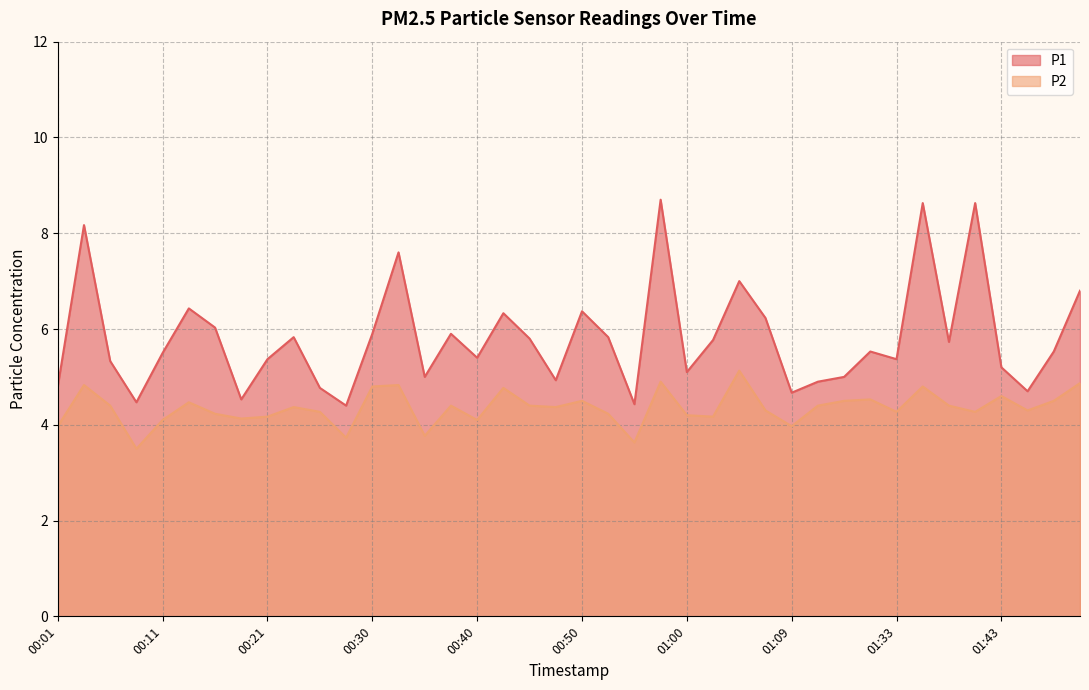

At how many categories does at least one series exceed 8?

4